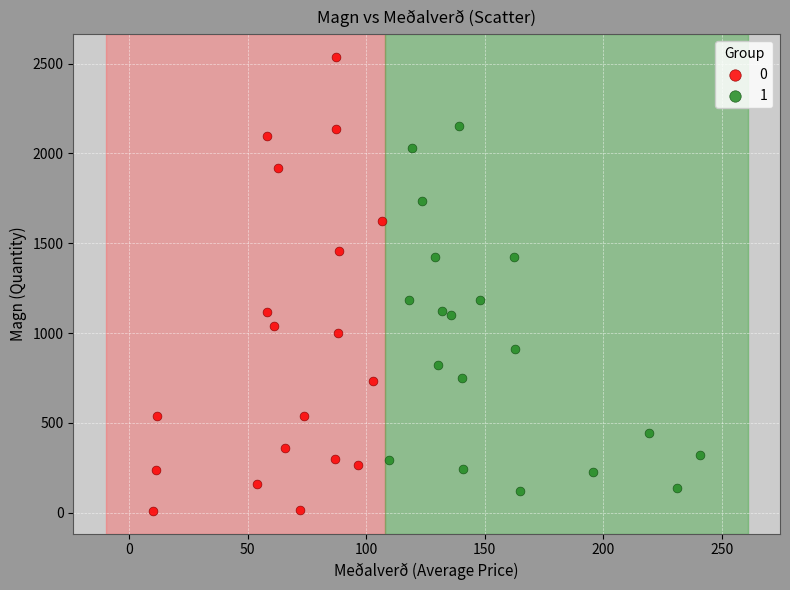

Which series has the largest Y range (max minus min)?

0